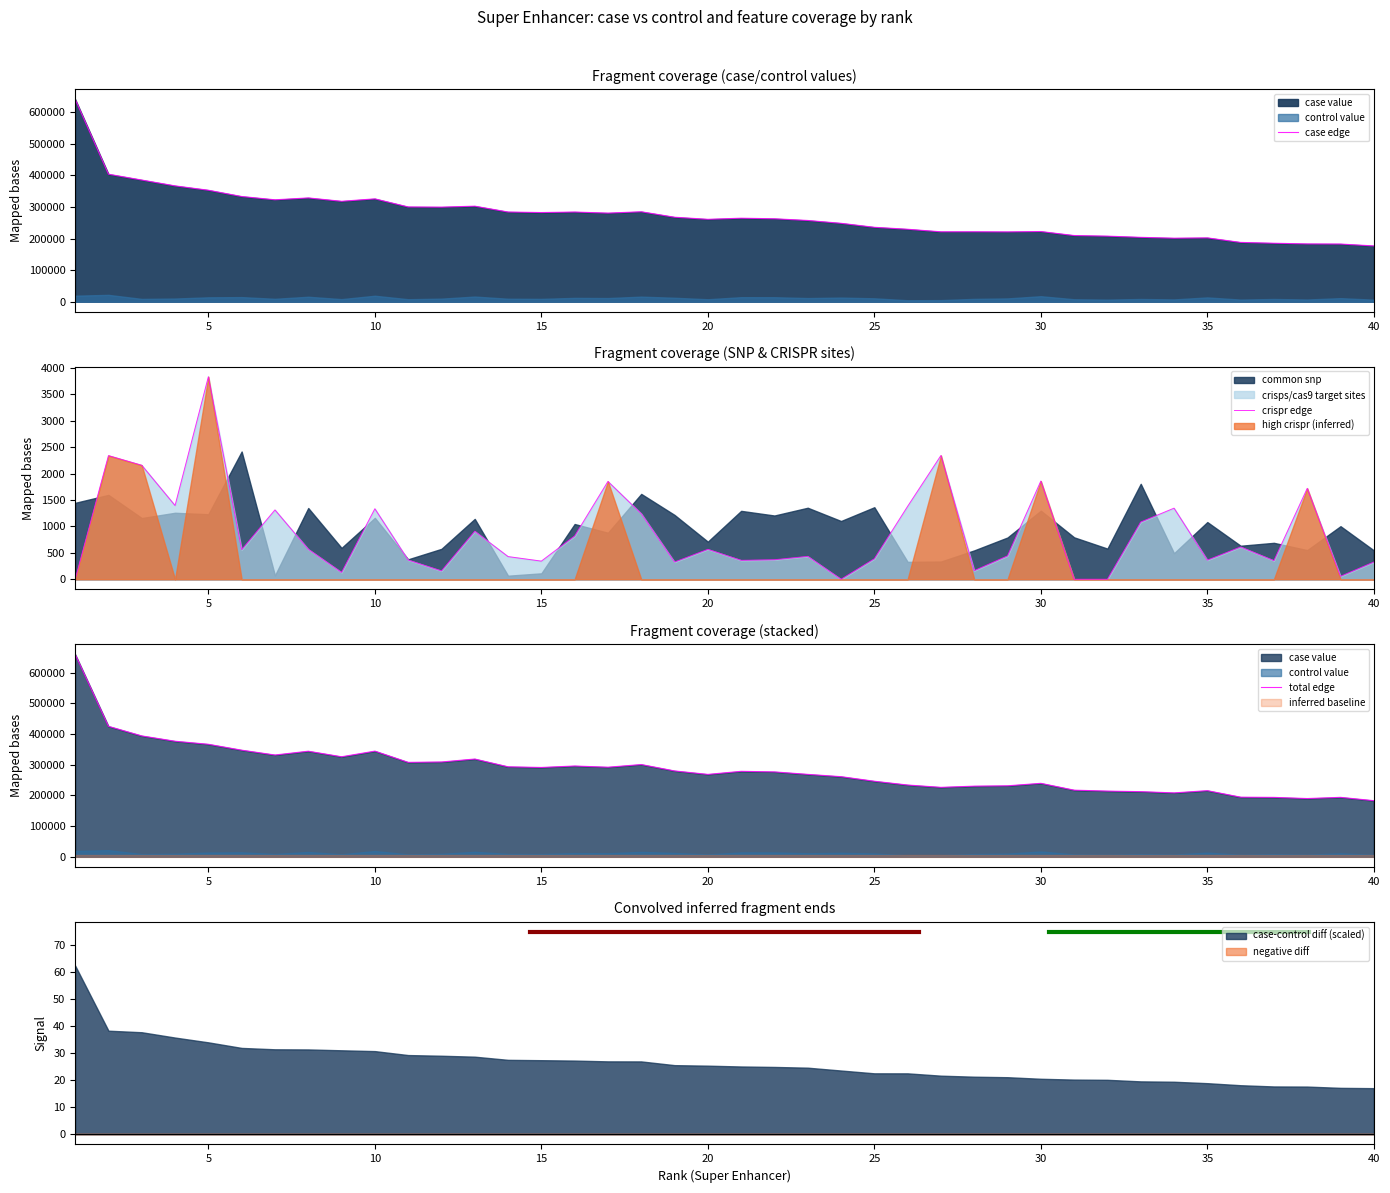

Rank the categories by crisps/cas9 target sites value from highest to lowest.

5, 27, 2, 3, 30, 17, 38, 4, 26, 34, 10, 7, 18, 33, 13, 16, 36, 8, 20, 6, 29, 23, 14, 25, 22, 11, 35, 21, 37, 15, 19, 40, 28, 12, 9, 39, 1, 24, 31, 32